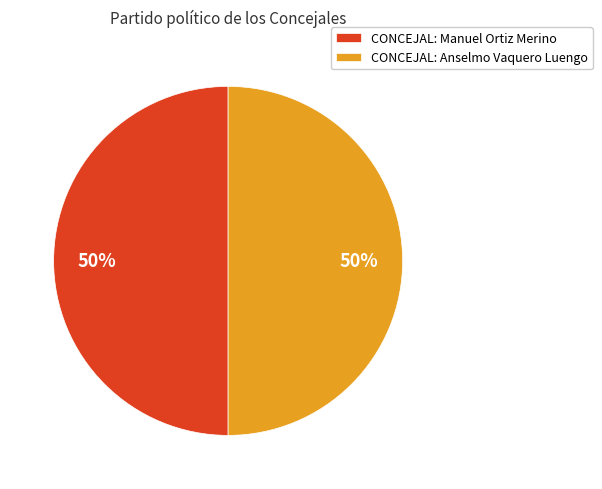

Approximately how many times larger is the value at CONCEJAL: Manuel Ortiz Merino compared to CONCEJAL: Anselmo Vaquero Luengo?

1.0